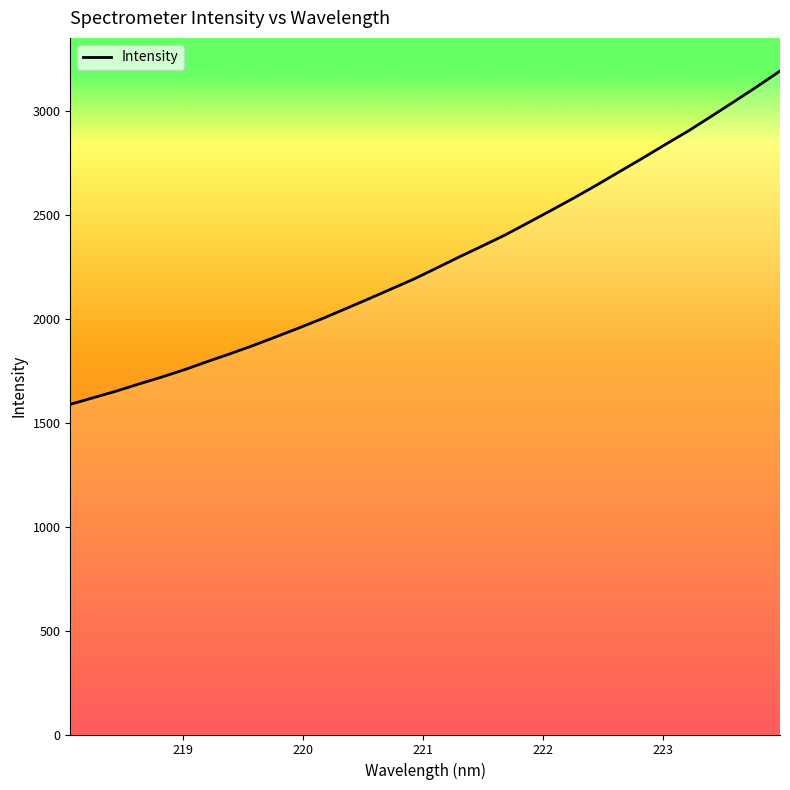

What is the smallest value displayed?

1589.4